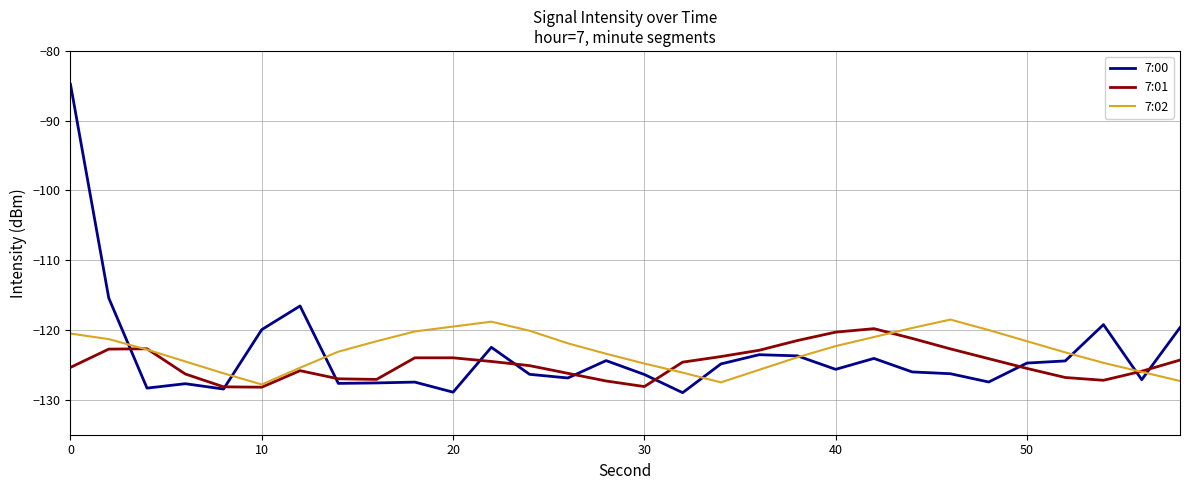

How many distinct data groups are displayed?

3